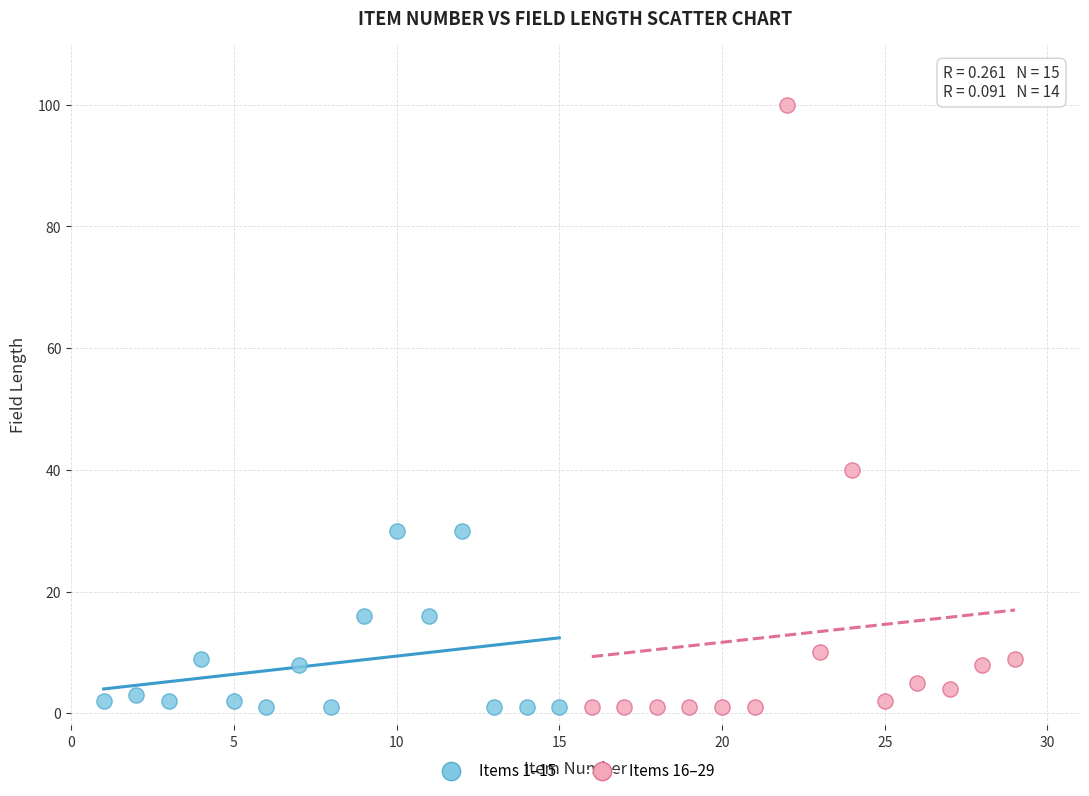

Which series reaches the maximum Y coordinate?

Items 16–29